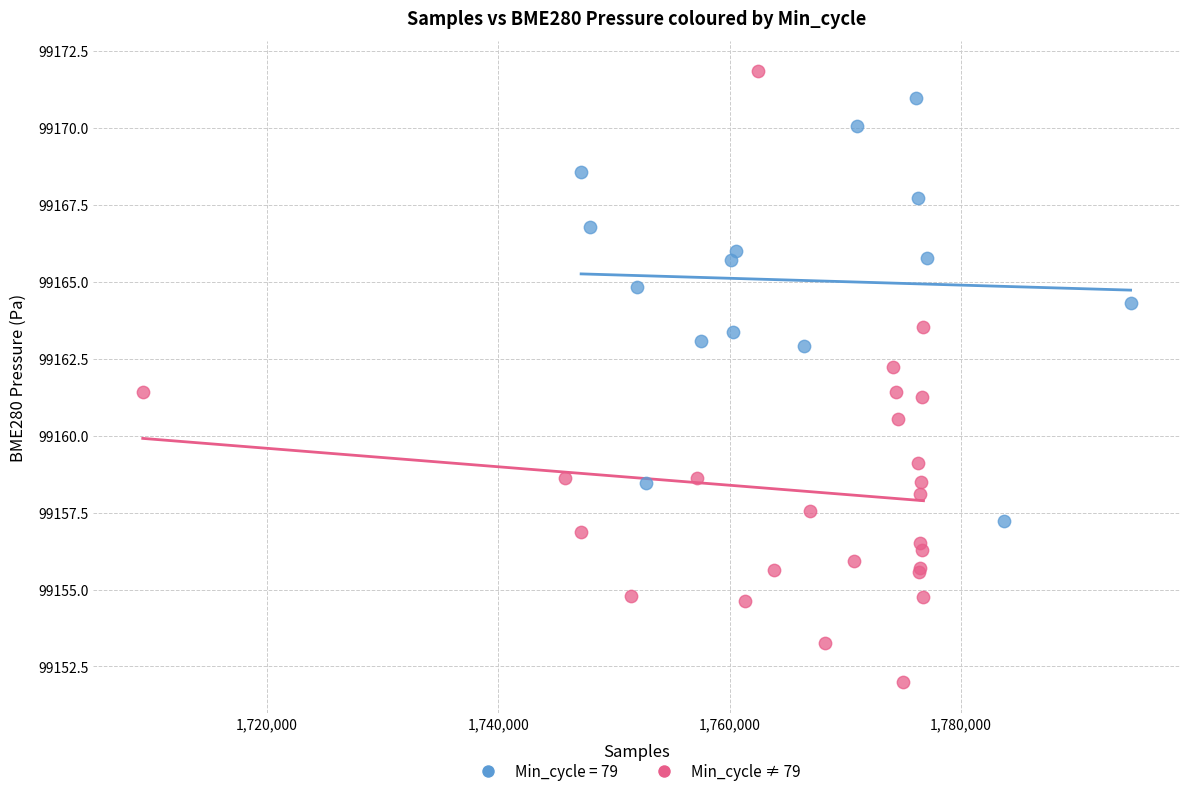

Which series has the largest Y range (max minus min)?

Min_cycle ≠ 79